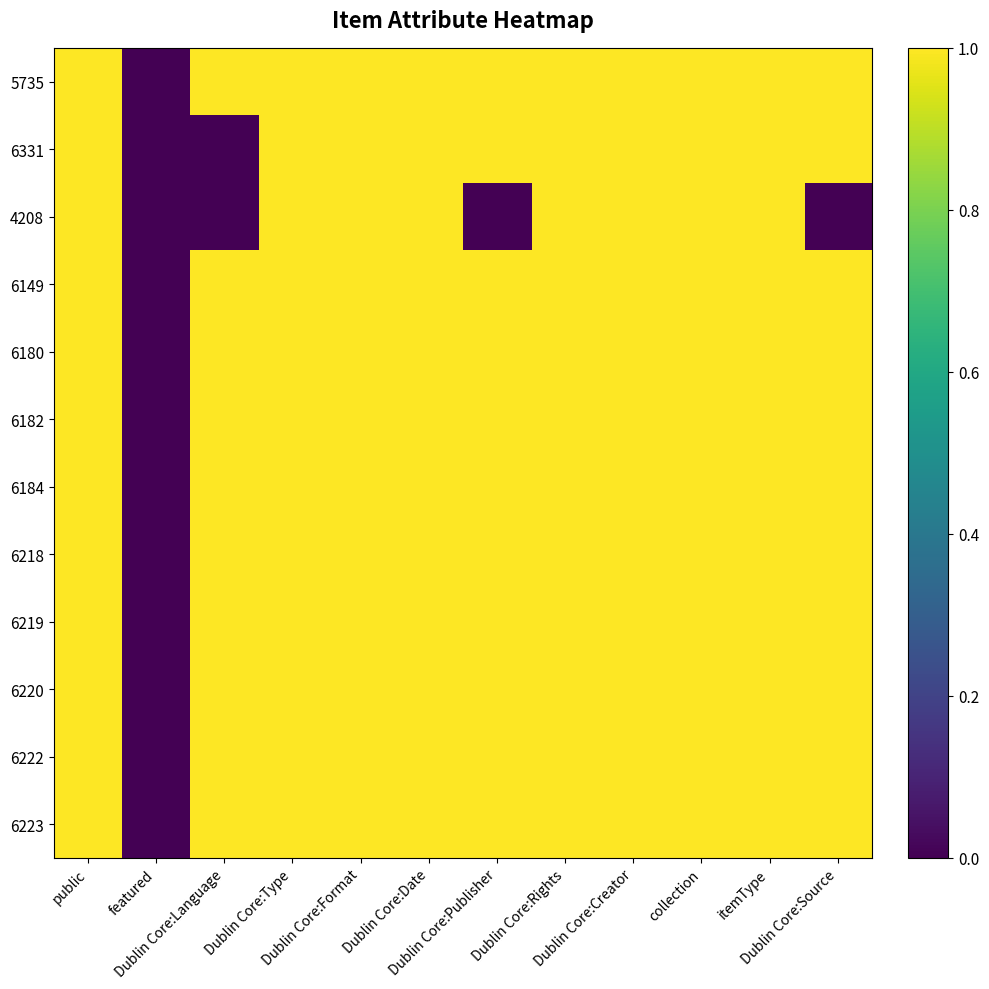

What is the total value across all series at itemType?

12